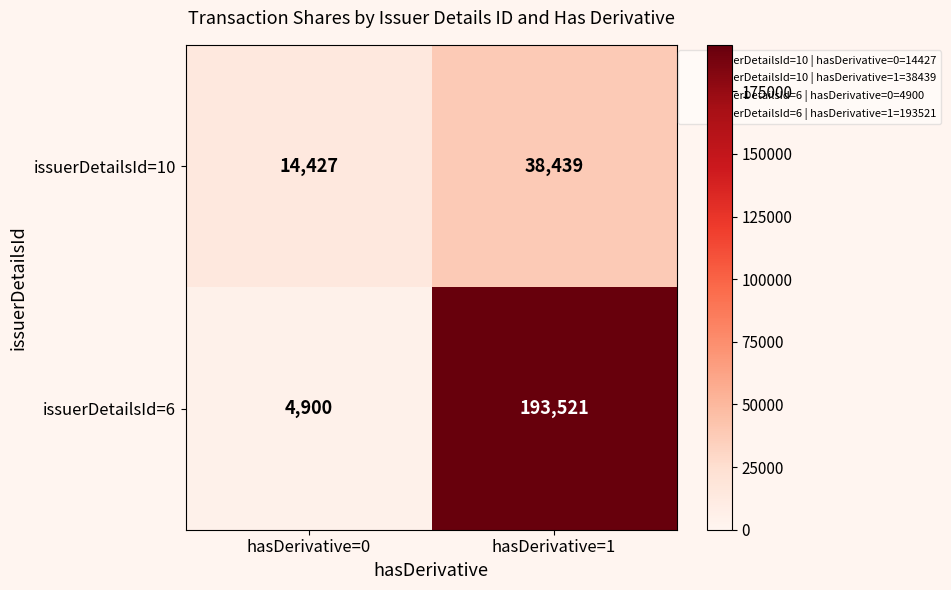

Rank the series by their maximum value, from highest to lowest.

issuerDetailsId=6, issuerDetailsId=10